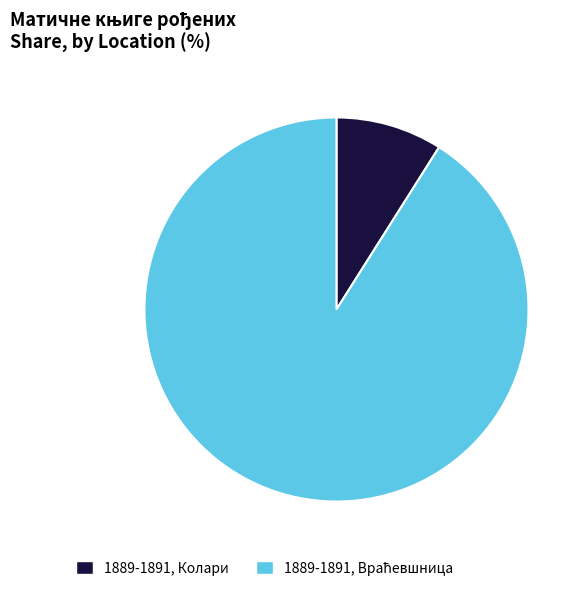

Which slice is the smallest?

1889-1891, Колари